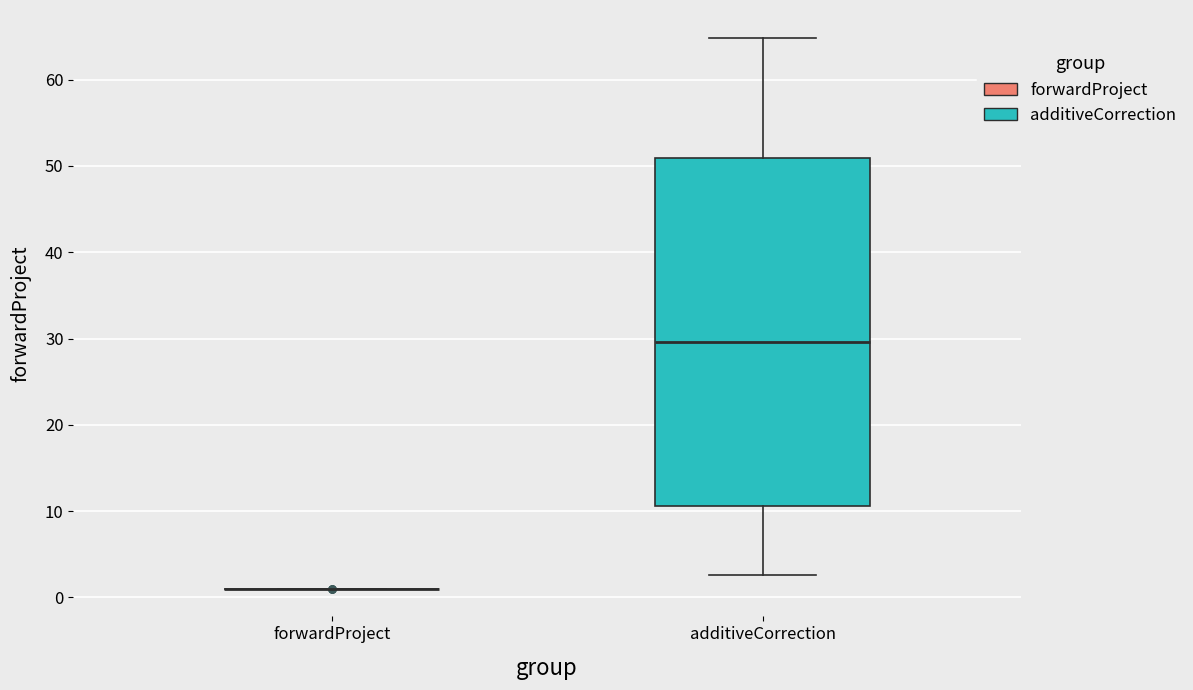

Where does the upper whisker of the box for additiveCorrection end on the y-axis? The values are not printed on the chart, so give them approximately, as read against the axis.

65